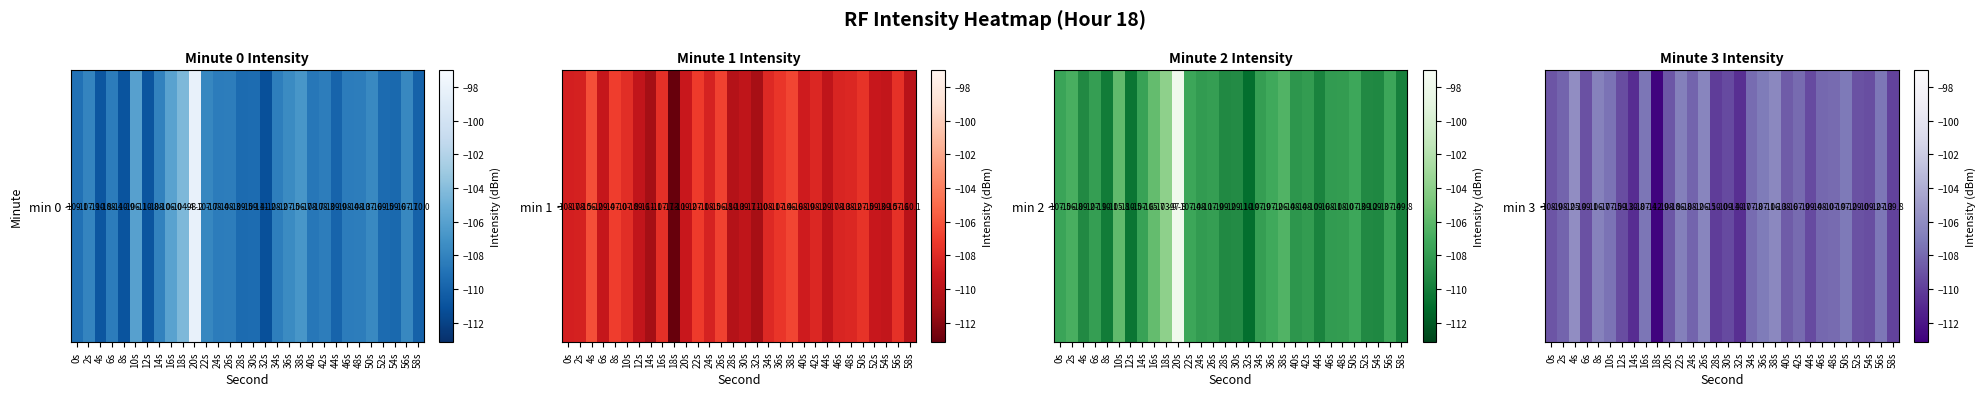

Is it true that the value at 42s is -48.0?

False